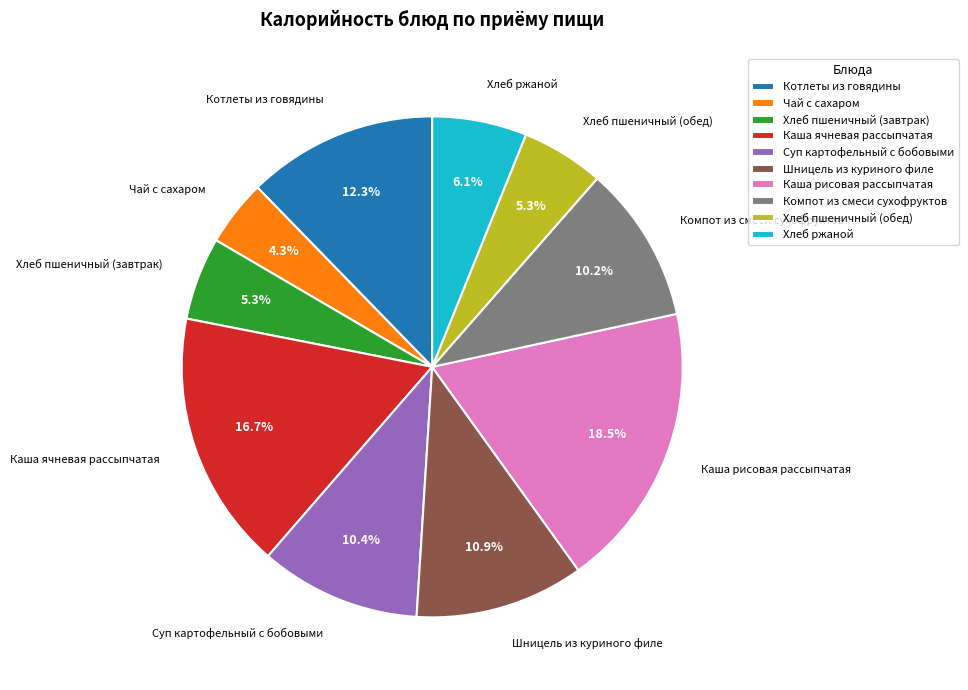

What percentage do Чай с сахаром and Суп картофельный с бобовыми together represent?

14.7%